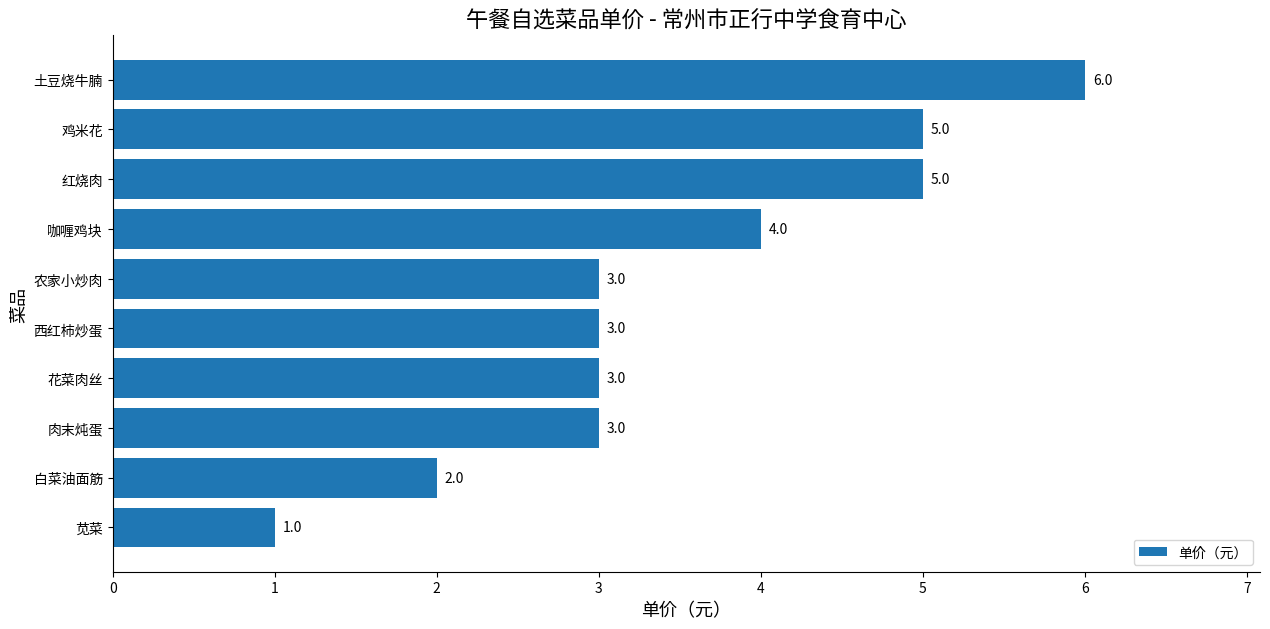

Does the chart contain stacked bars?

No